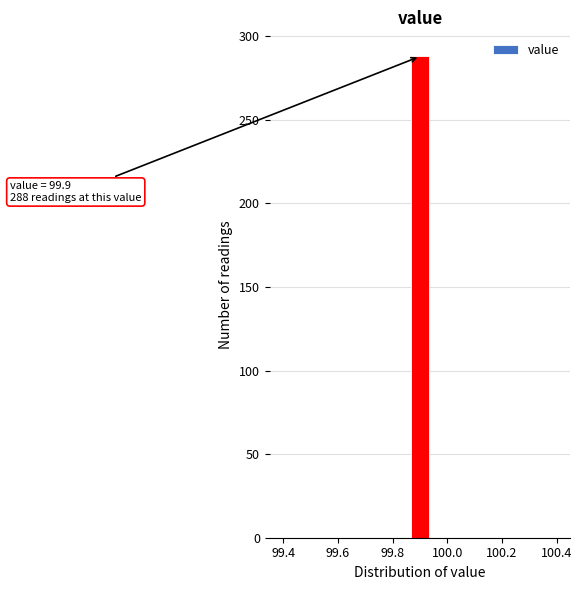

Read against the x-axis, roughly where is the centre of the tallest bar?

99.90